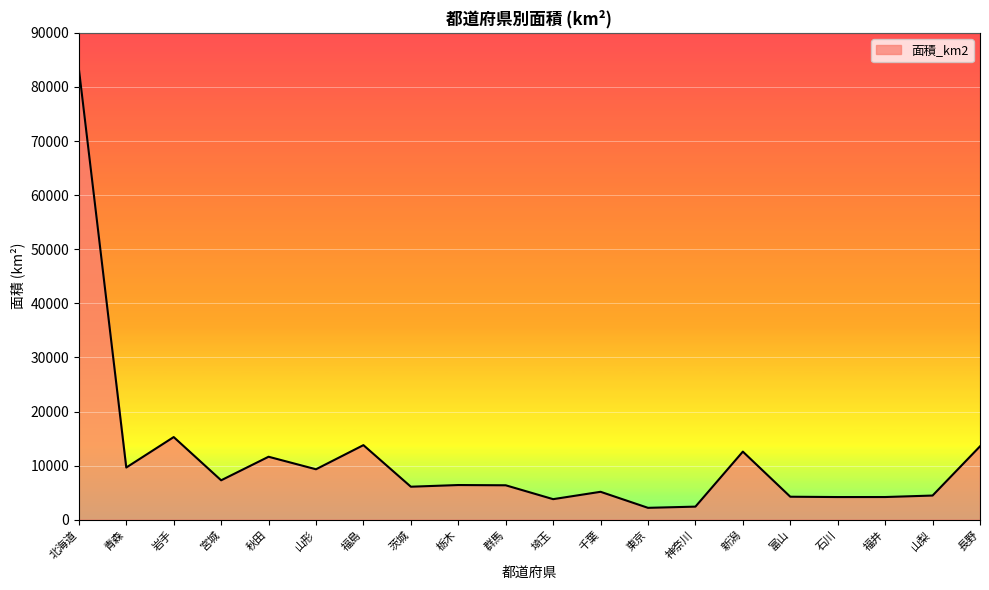

What position from the left is 栃木?

9